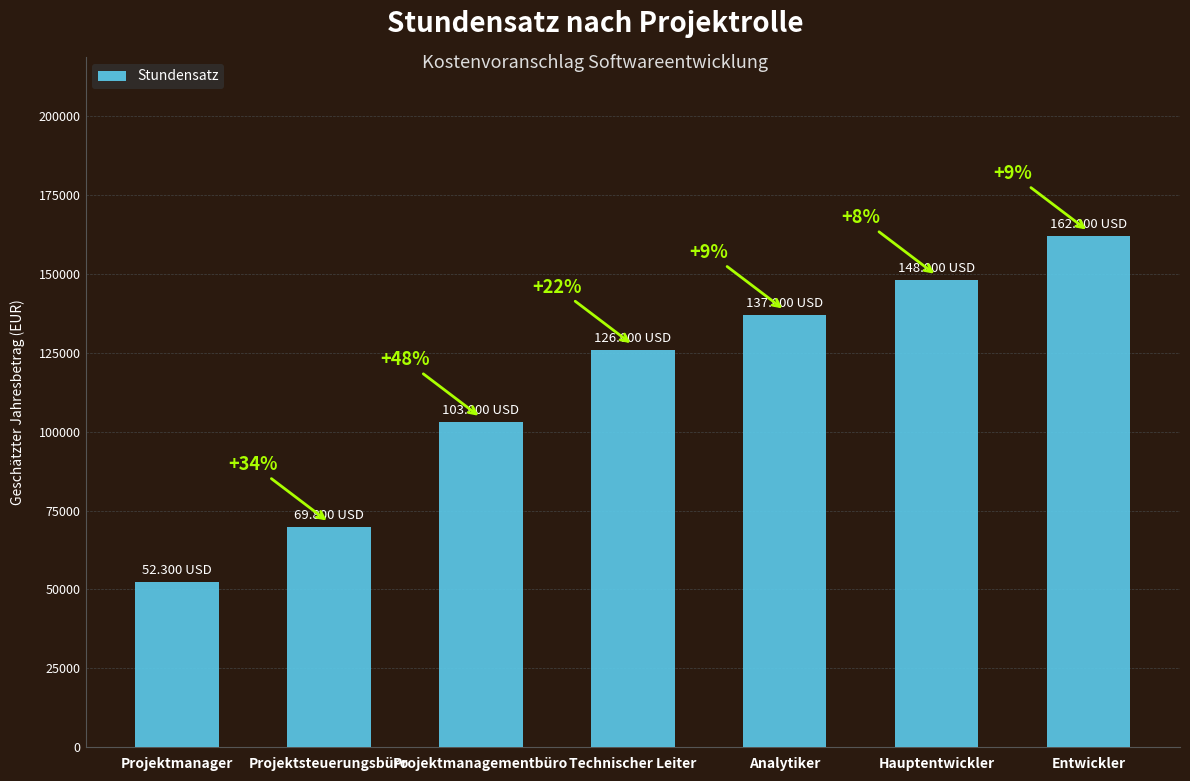

The chart shows a value of 126000 at Technischer Leiter. True or false?

True